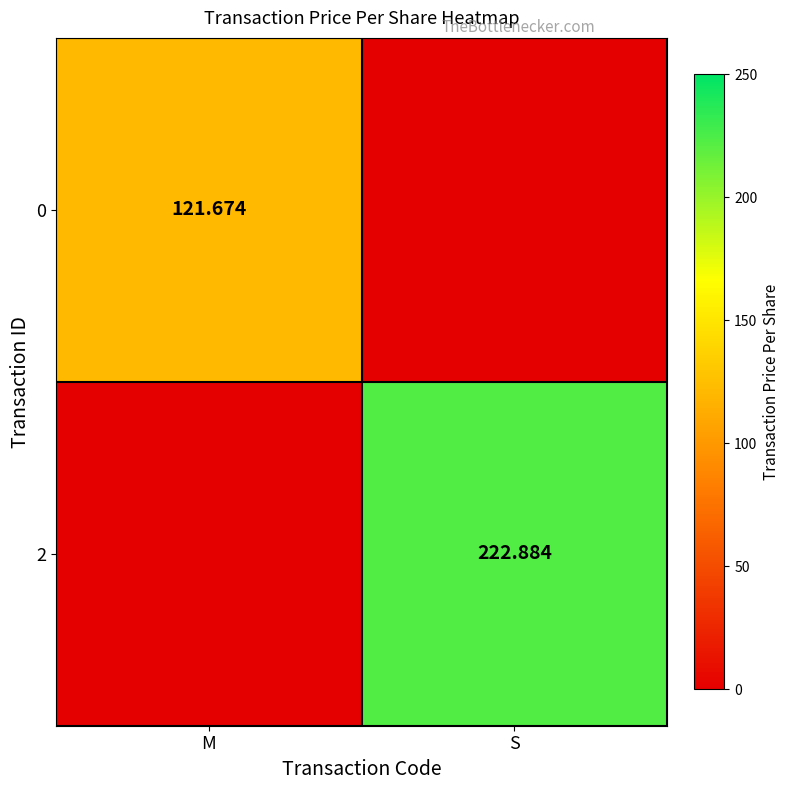

Is it true that 0 equals 121.7 at M?

True